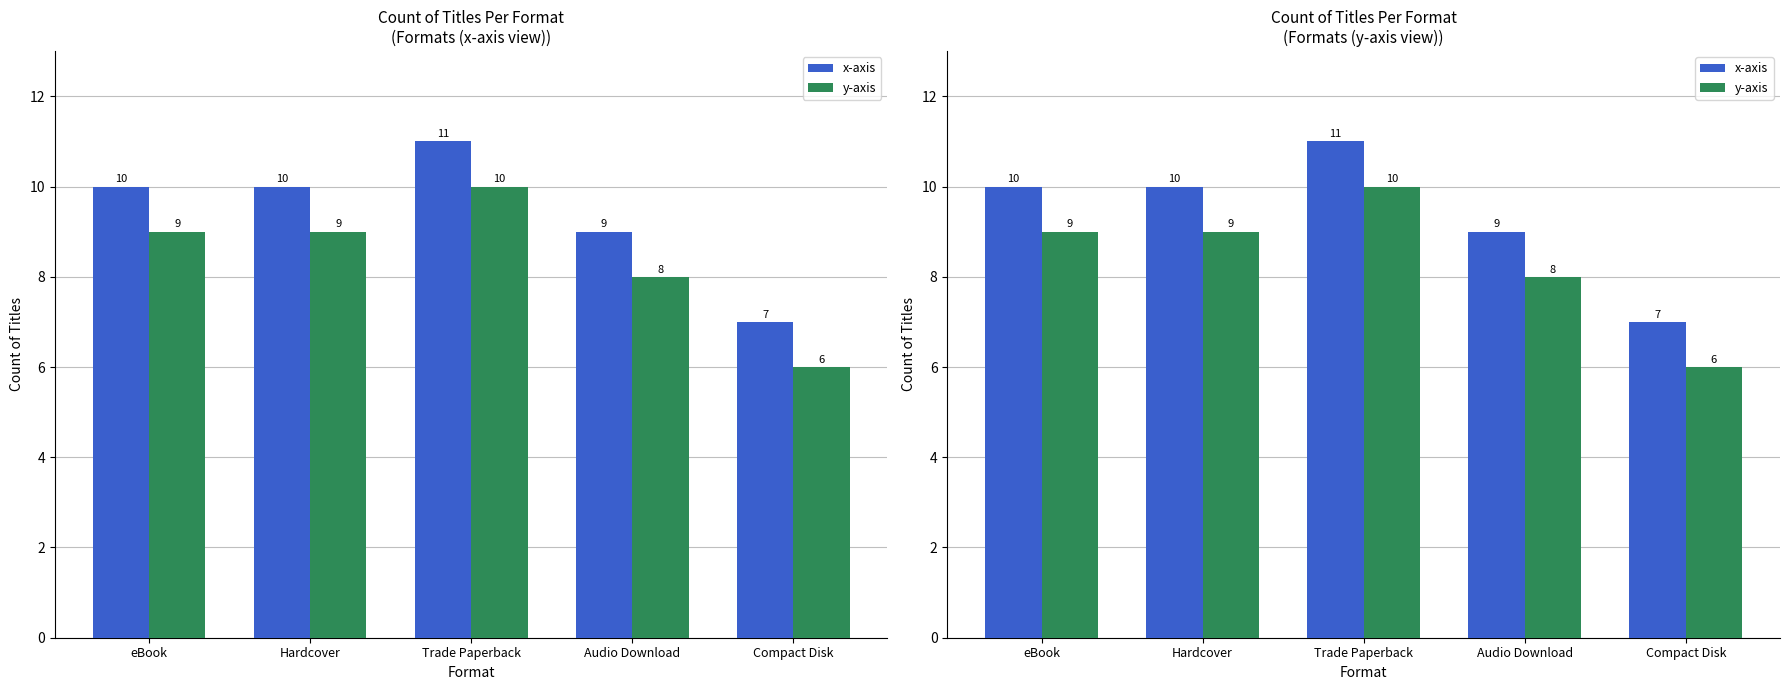

What is the approximate value of x-axis at eBook?

10